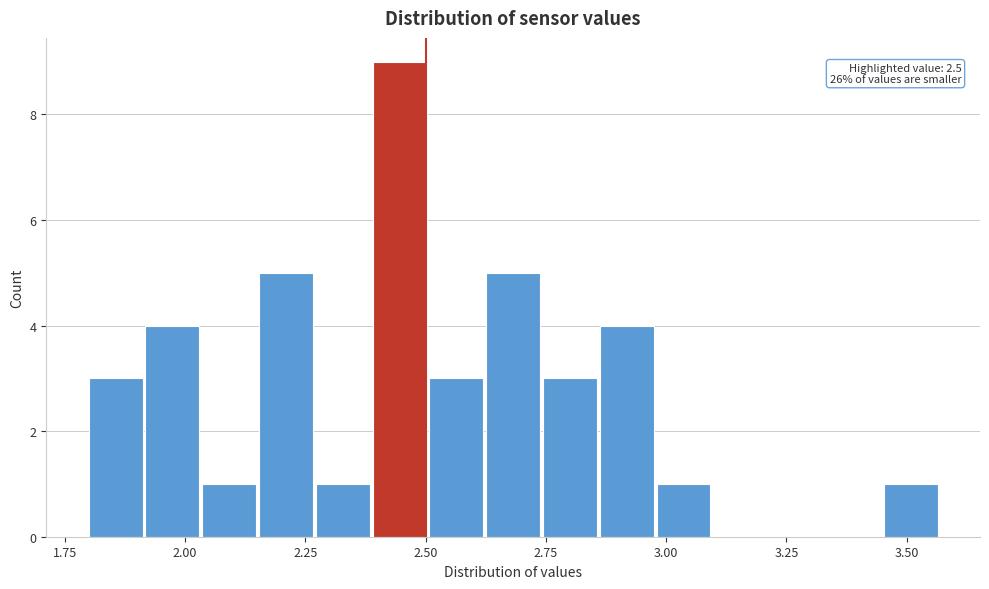

Around what value on the x-axis is the tallest bar? Give the approximate position of its centre, as read against the axis.

2.45